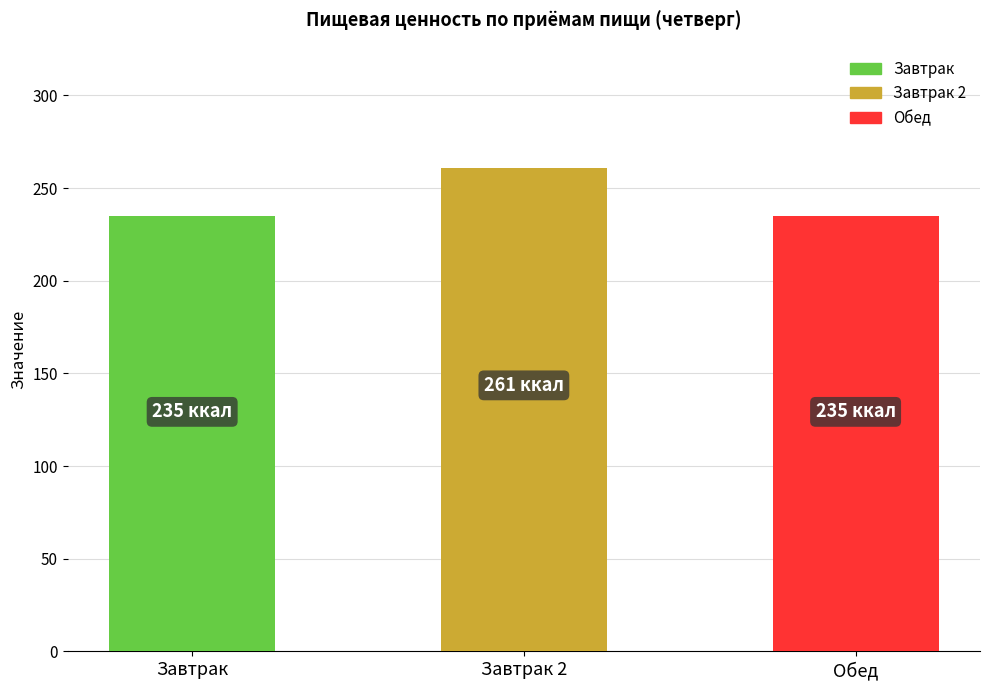

What is the maximum value shown in the chart?

261